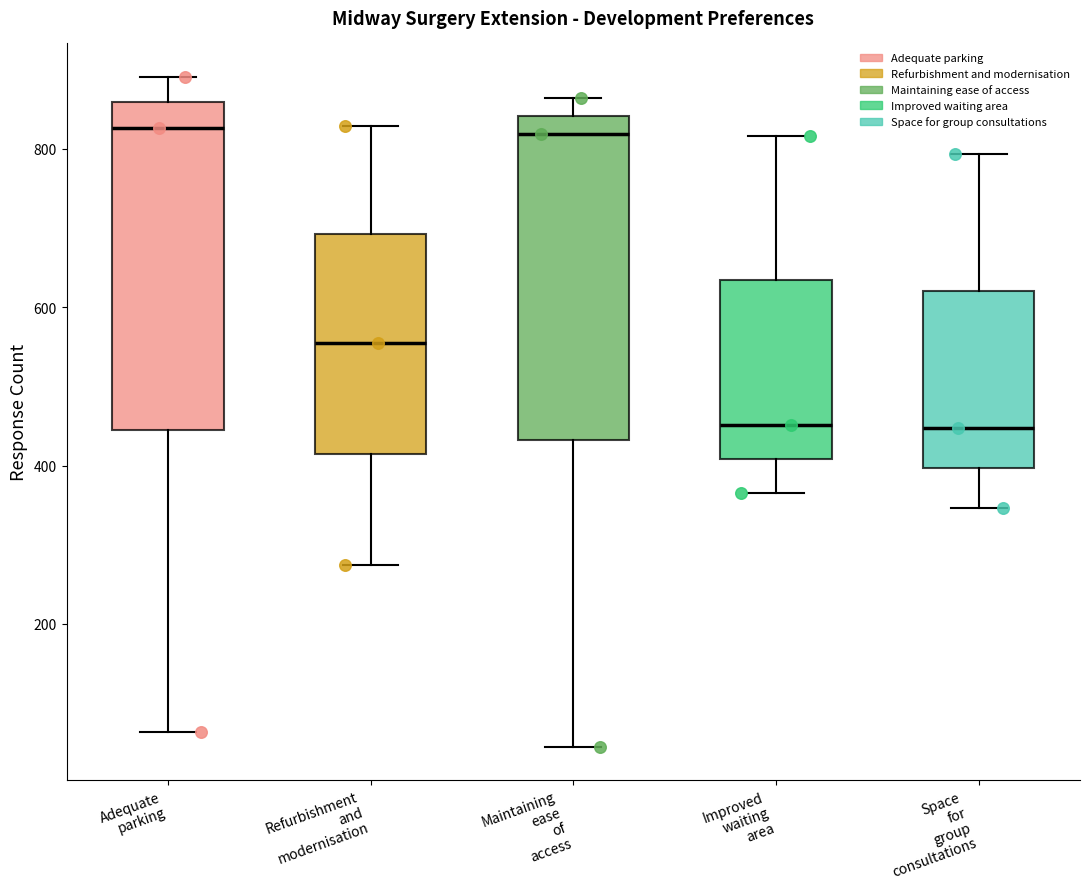

Where does the upper whisker of the box for Space for group consultations end on the y-axis? The values are not printed on the chart, so give them approximately, as read against the axis.

800